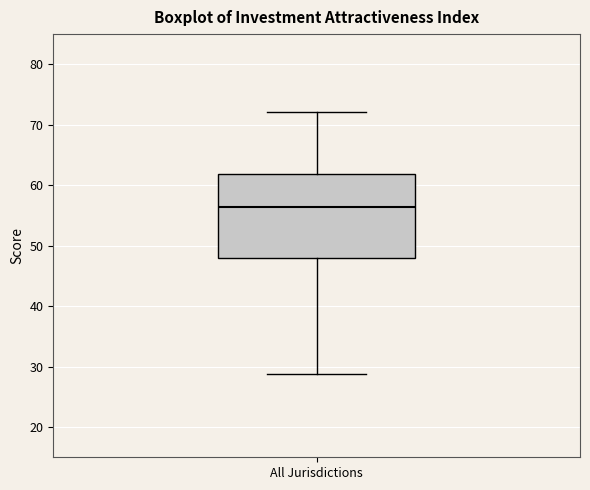

Transcribe this box plot: give where the median line is, the range the box spans, and where the two whiskers end, as read against the y-axis. The values are not printed on the chart, so give them approximately, as read against the axis.

median 56, box 48 to 62, whiskers 29 to 72